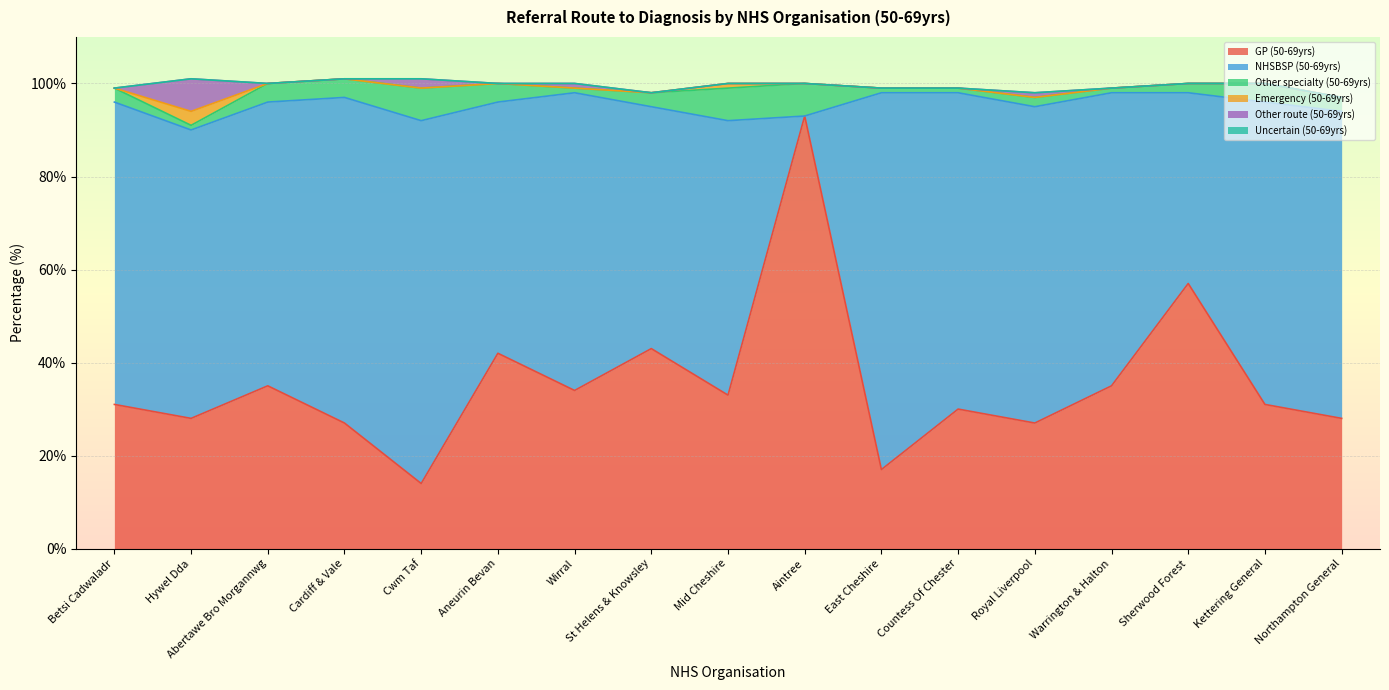

List the series in order of their peak value, lowest first.

Uncertain (50-69yrs), Emergency (50-69yrs), Other specialty (50-69yrs), Other route (50-69yrs), NHSBSP (50-69yrs), GP (50-69yrs)